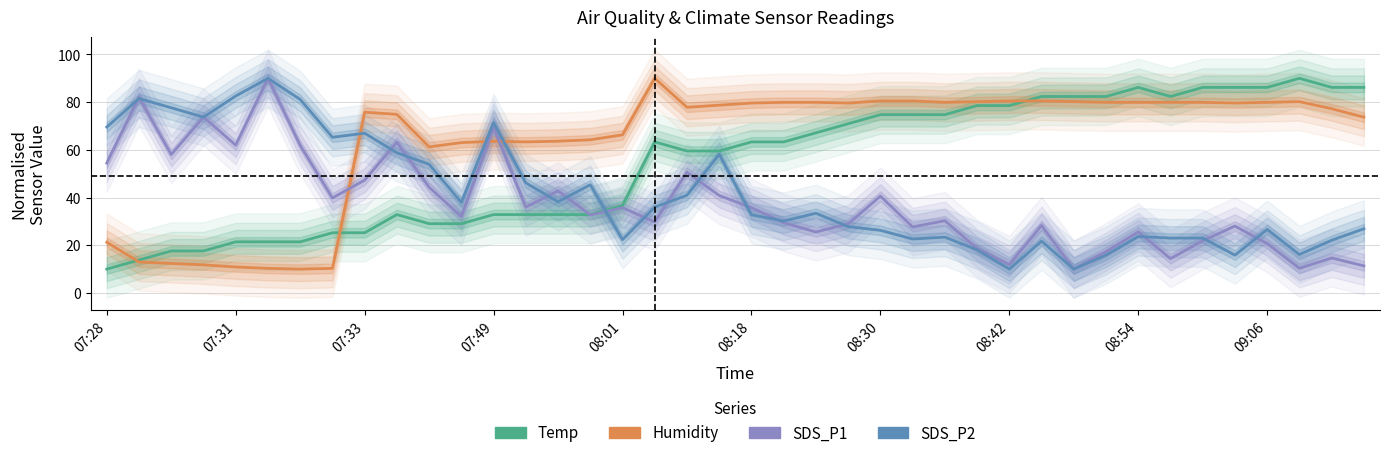

What is the value of the Temp point at the 1st from the left?

10.0